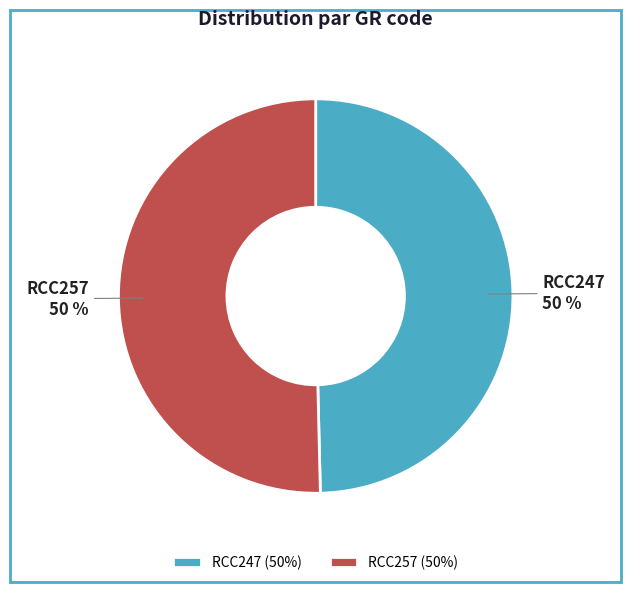

The RCC247 slice represents 41% of the pie. True or false?

False